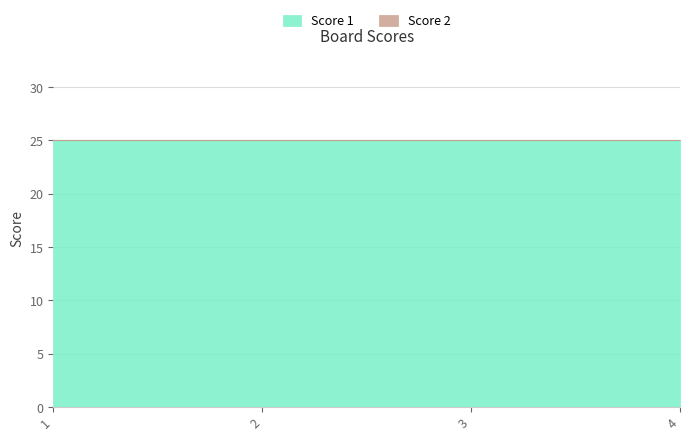

What is the sum of the Score 1 values at 3 and 2?

50